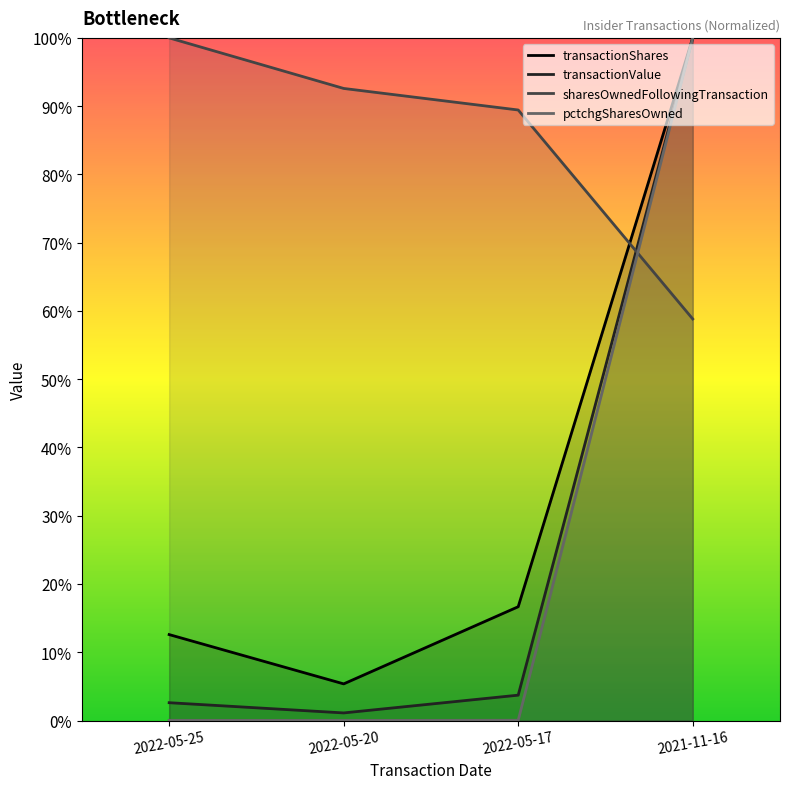

What is the maximum value shown in the chart?

1.0